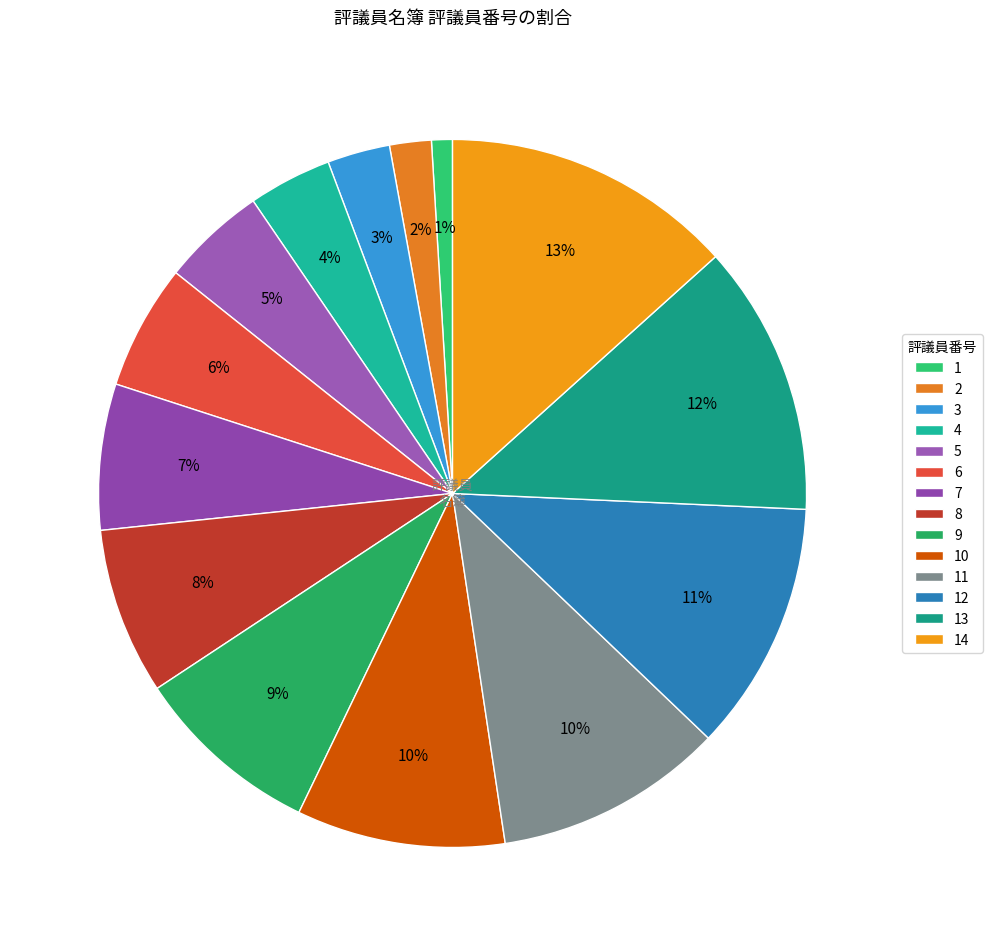

To the nearest percent, what is the difference between the 8 and 7 slice percentages?

1%